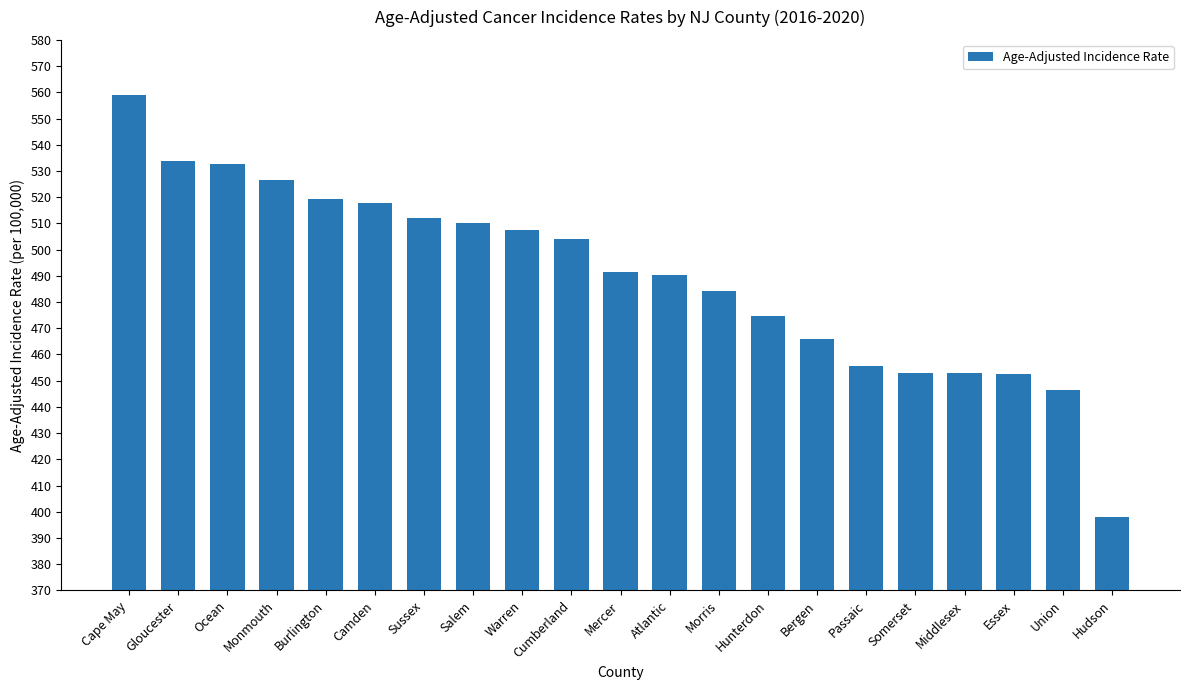

The value at Somerset is 453.0. True or false?

True